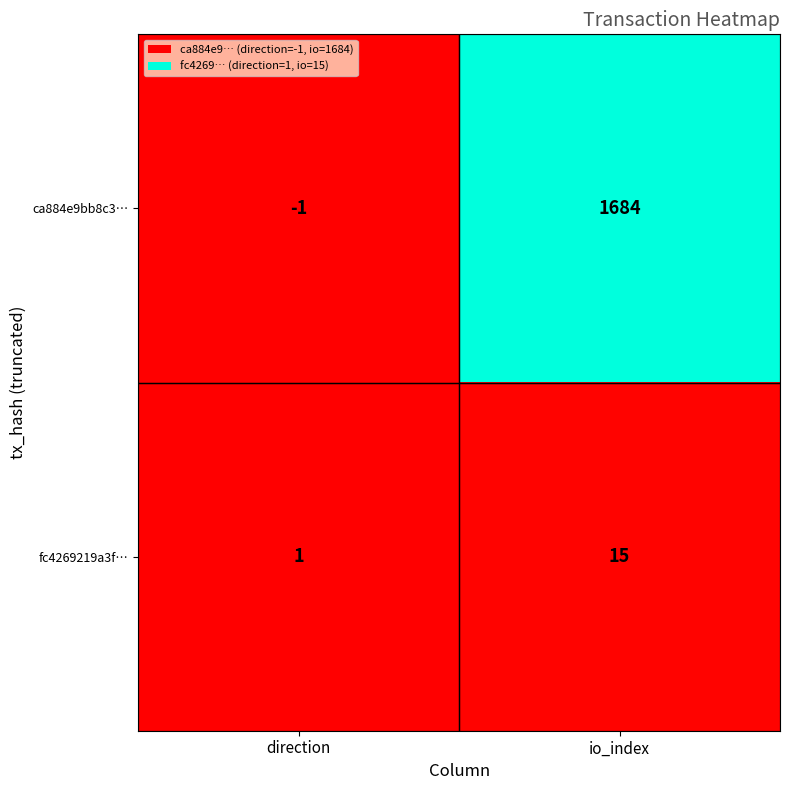

Reading left to right, list all the values displayed in this chart.

ca884e9bb8c3…: direction=-1	io_index=1684
fc4269219a3f…: direction=1	io_index=15